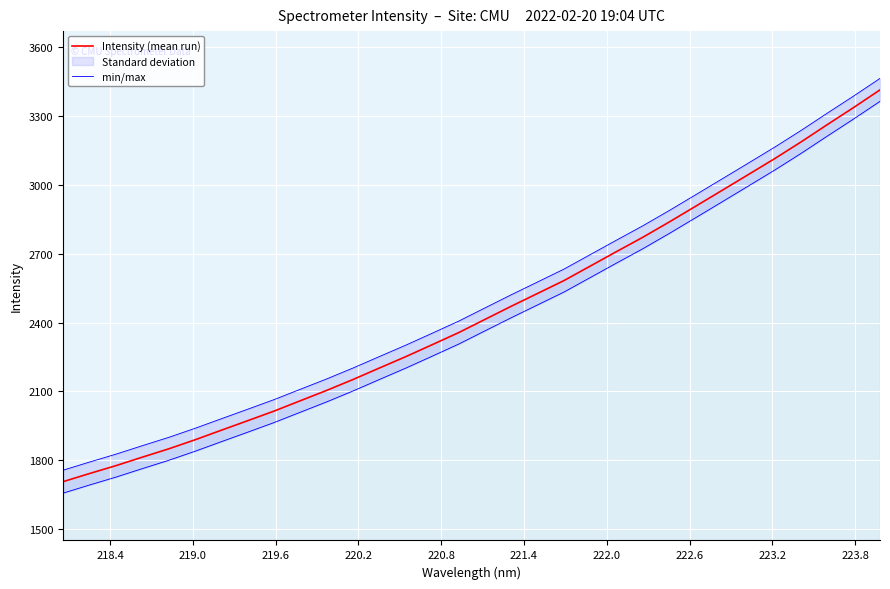

What is the maximum value for Intensity (mean run)?

3413.9